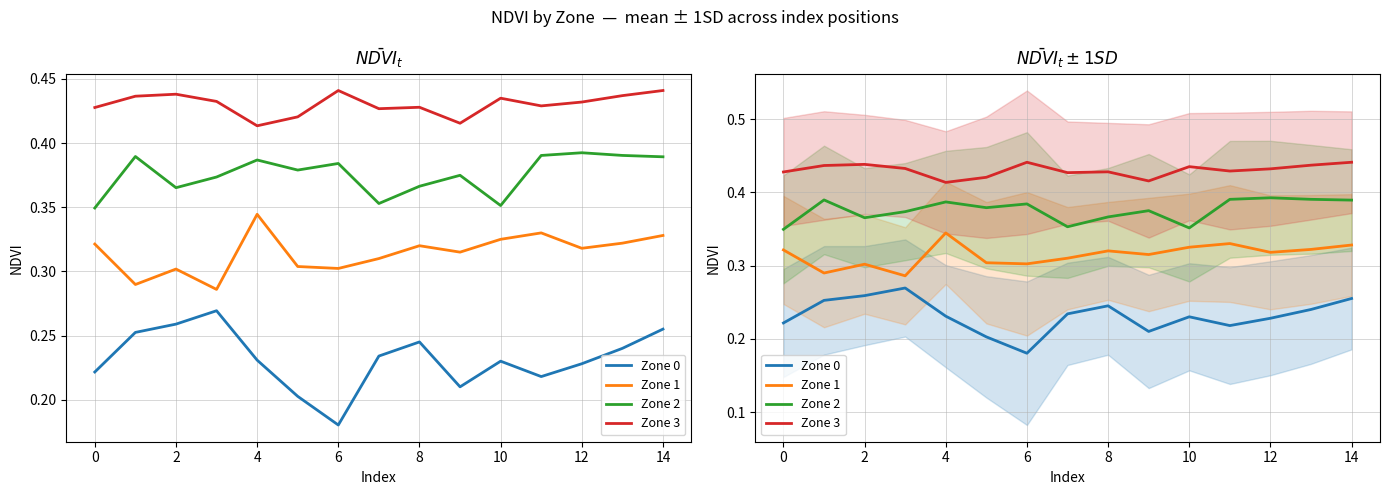

True or false: Zone 0 and Zone 1 cross at least once.

False